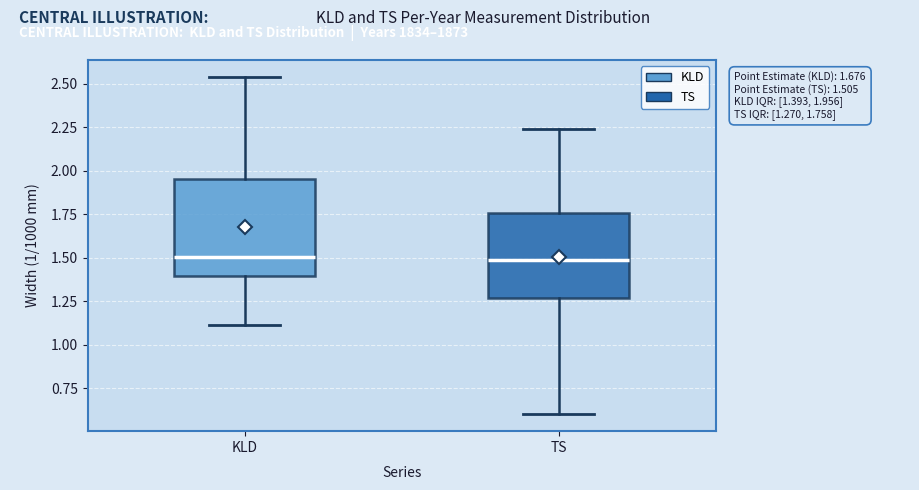

Comparing the boxes themselves (not the whiskers), which one is the tallest?

KLD